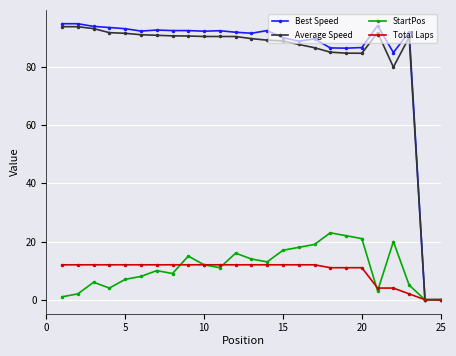

What is the maximum value for Total Laps?

12.0